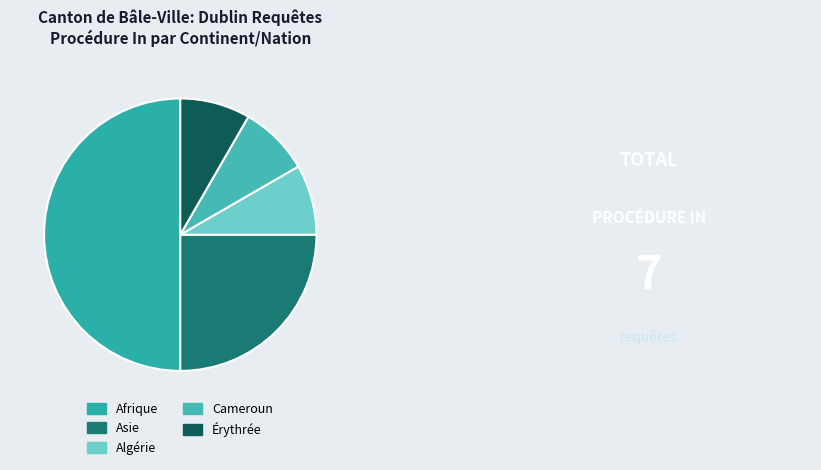

Is there a majority slice in this chart?

No